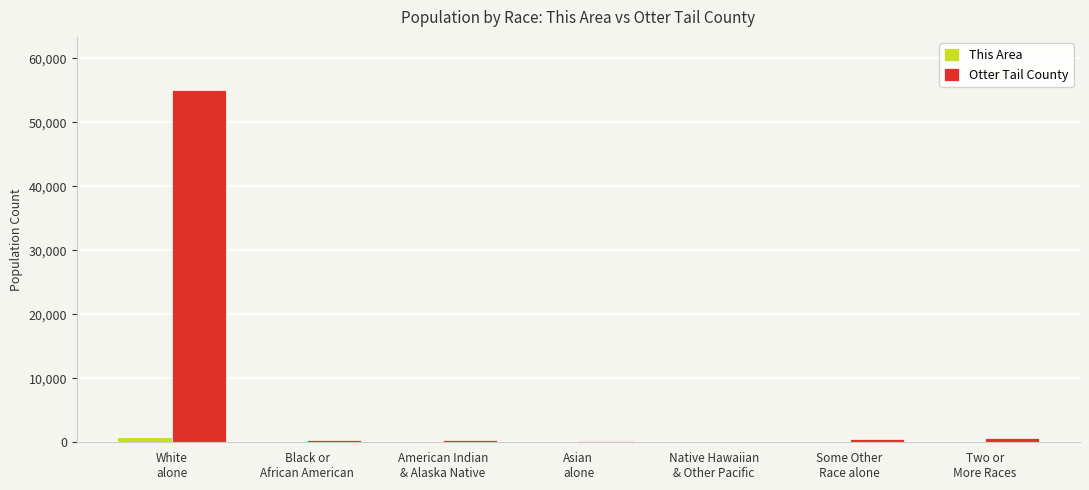

What is the maximum value shown in the chart?

55080